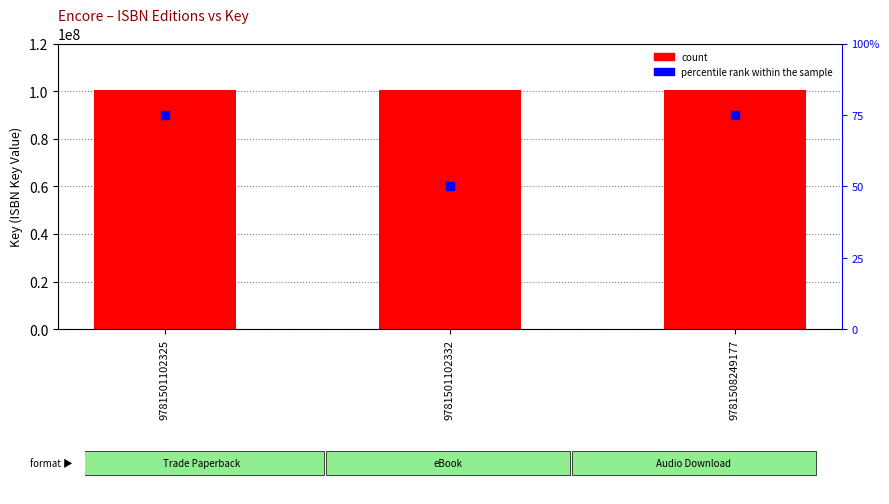

Which series has the largest Y range (max minus min)?

percentile rank within the sample